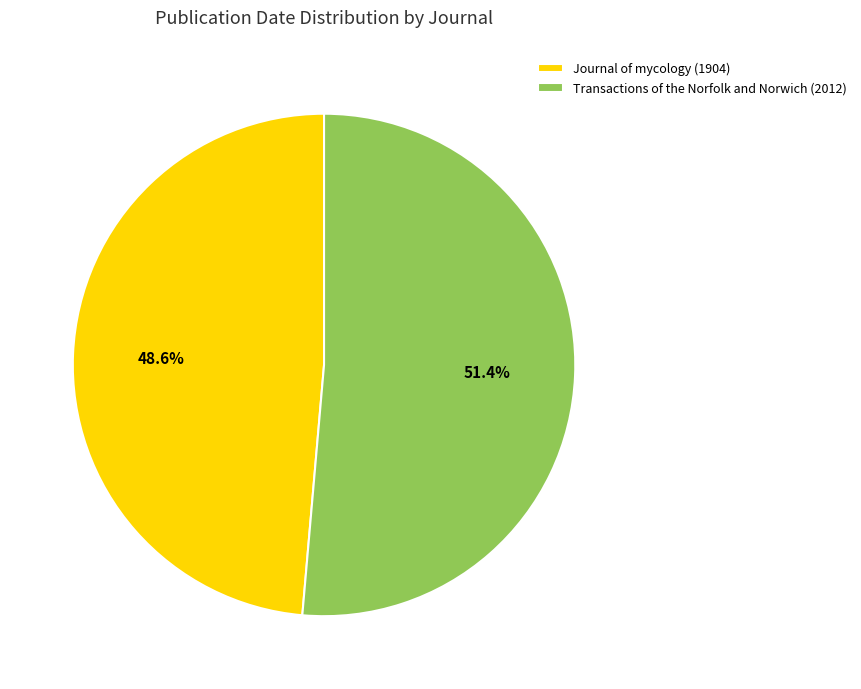

Which slice is the smallest?

Journal of mycology (1904)